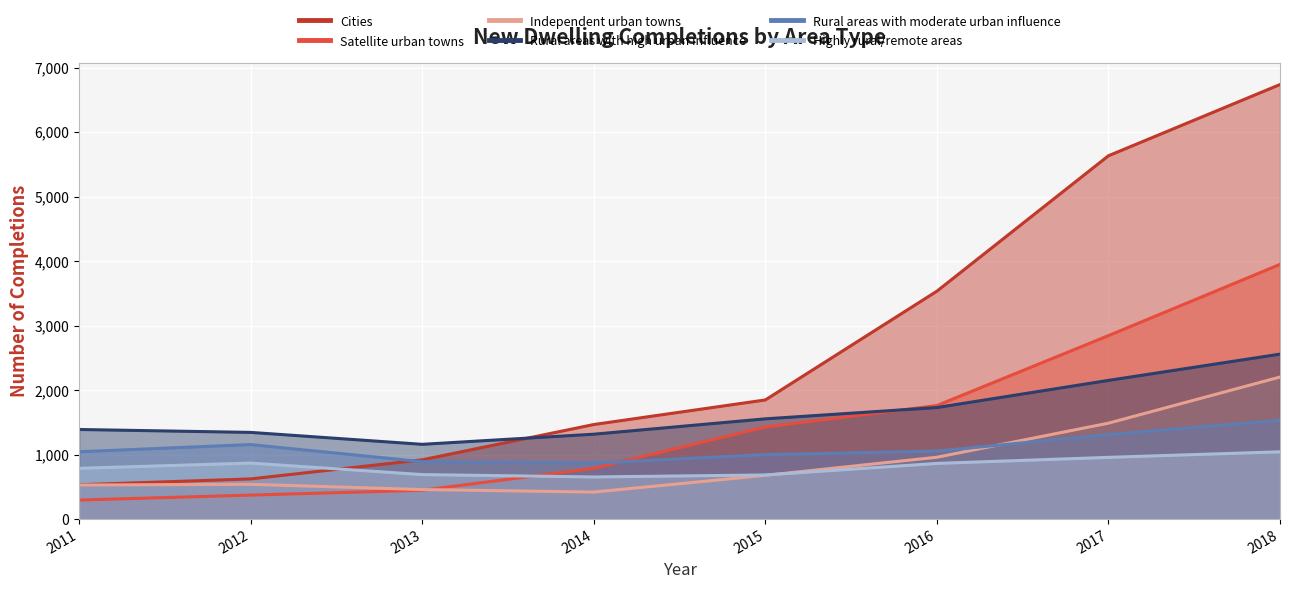

What is the difference between the highest and lowest values at 2015?

1169